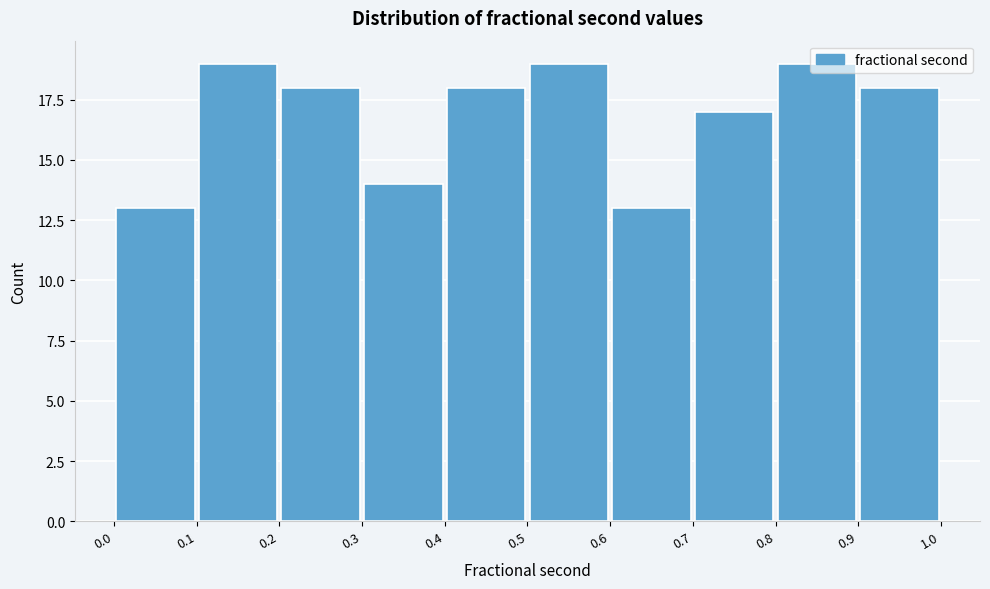

How tall is the bar that spans 0.1 to 0.2 on the x-axis? The values are not printed on the chart, so give them approximately, as read against the axis.

19